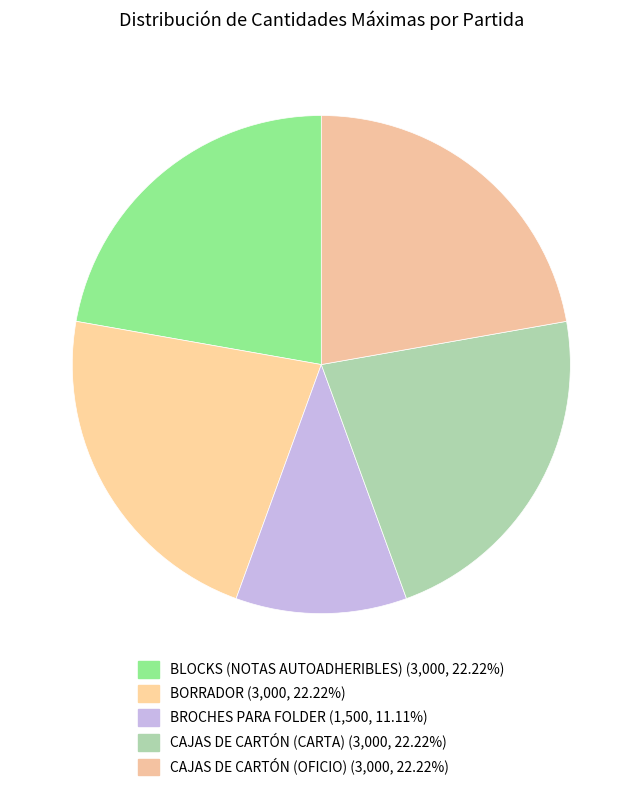

Rank the categories by value from lowest to highest.

BROCHES PARA FOLDER, BLOCKS (NOTAS AUTOADHERIBLES), BORRADOR, CAJAS DE CARTÓN (CARTA), CAJAS DE CARTÓN (OFICIO)